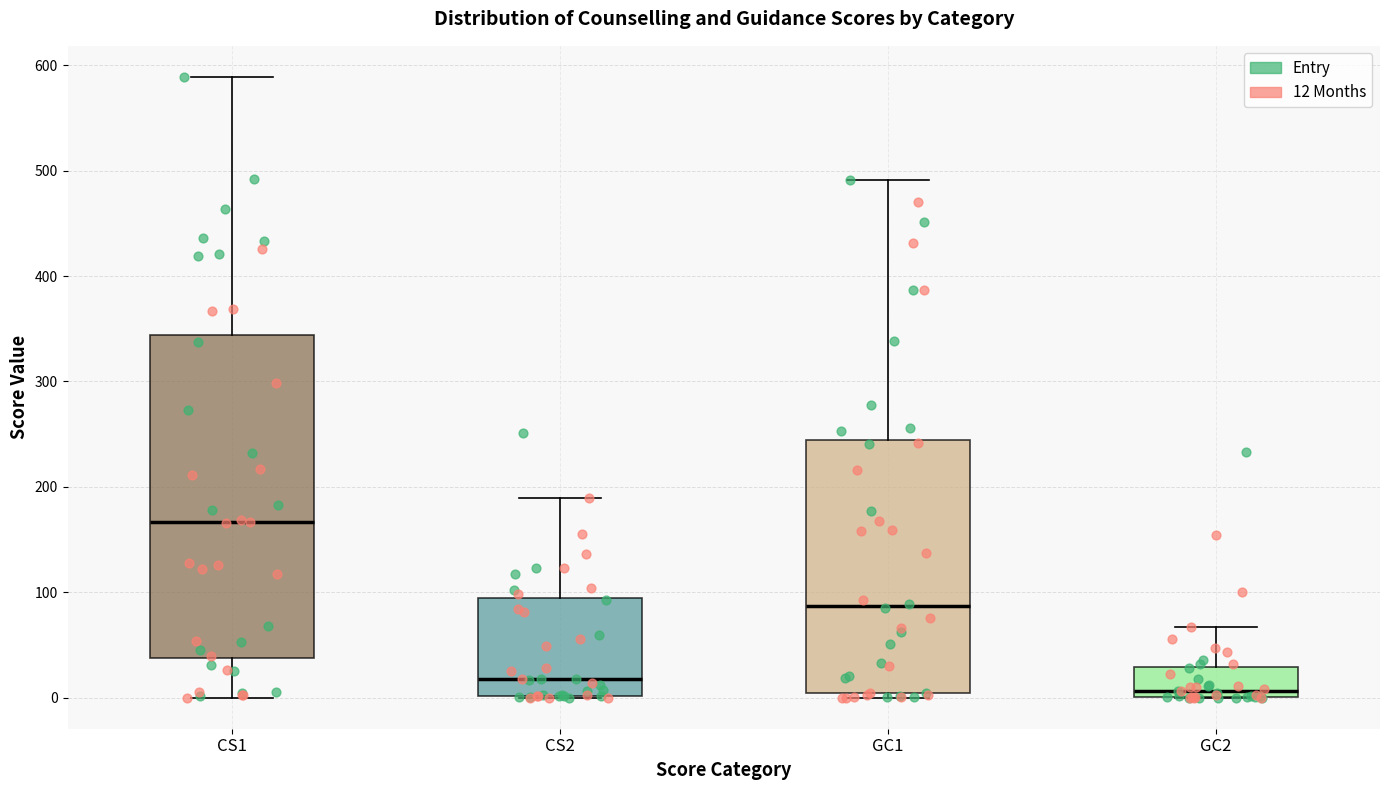

Comparing the boxes themselves (not the whiskers), which one is the tallest?

CS1